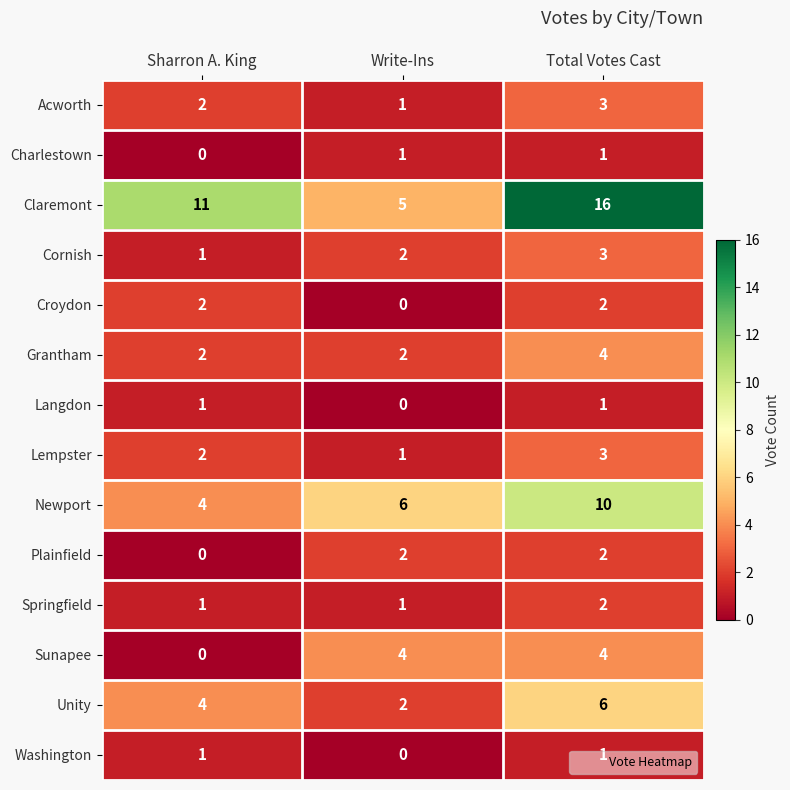

At which category is the sum across all series the highest?

Total Votes Cast